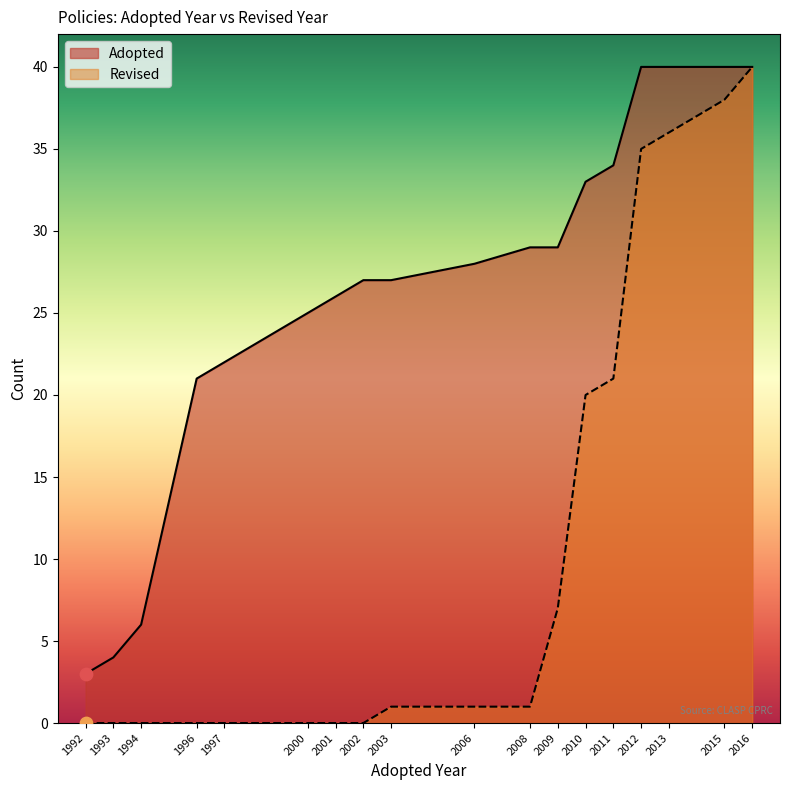

What is the spread (max minus min) of values at 2006?

27